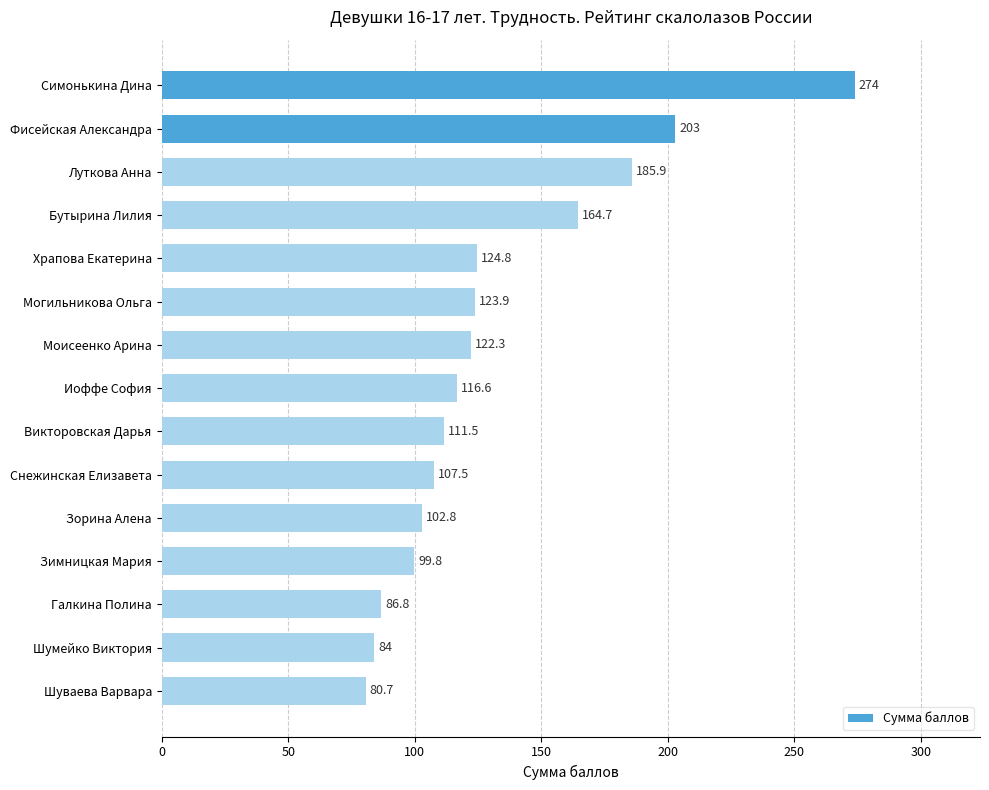

The value at Фисейская Александра is 203.0. True or false?

True